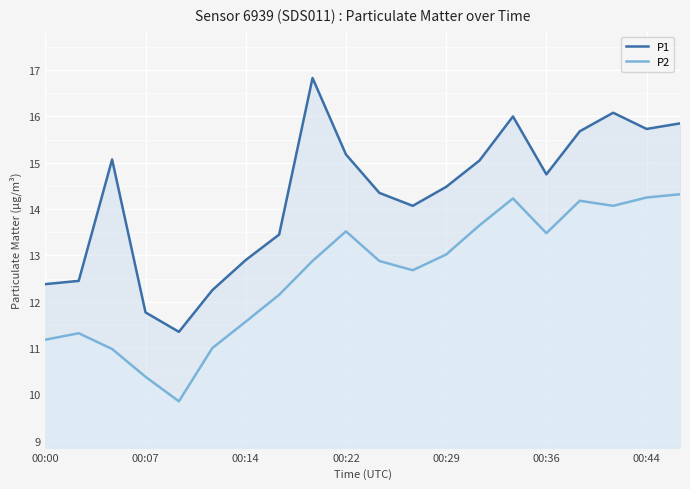

What is the difference between the highest and lowest values at 00:29?

1.5